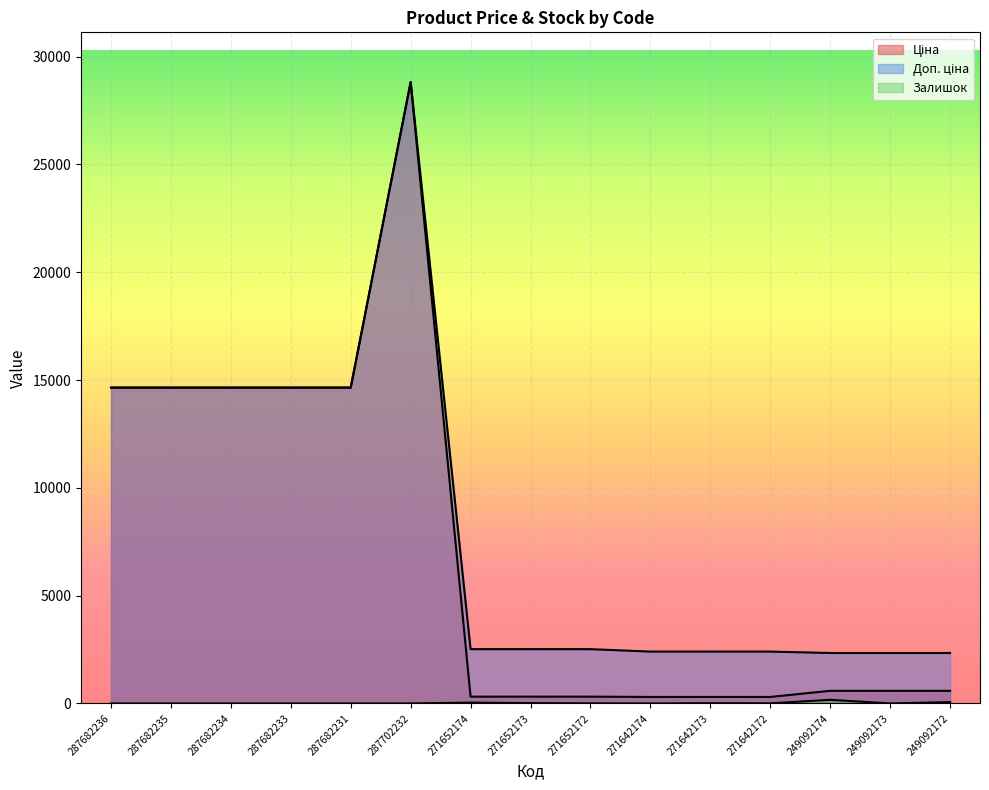

Does the chart display data point markers on the line(s)?

No